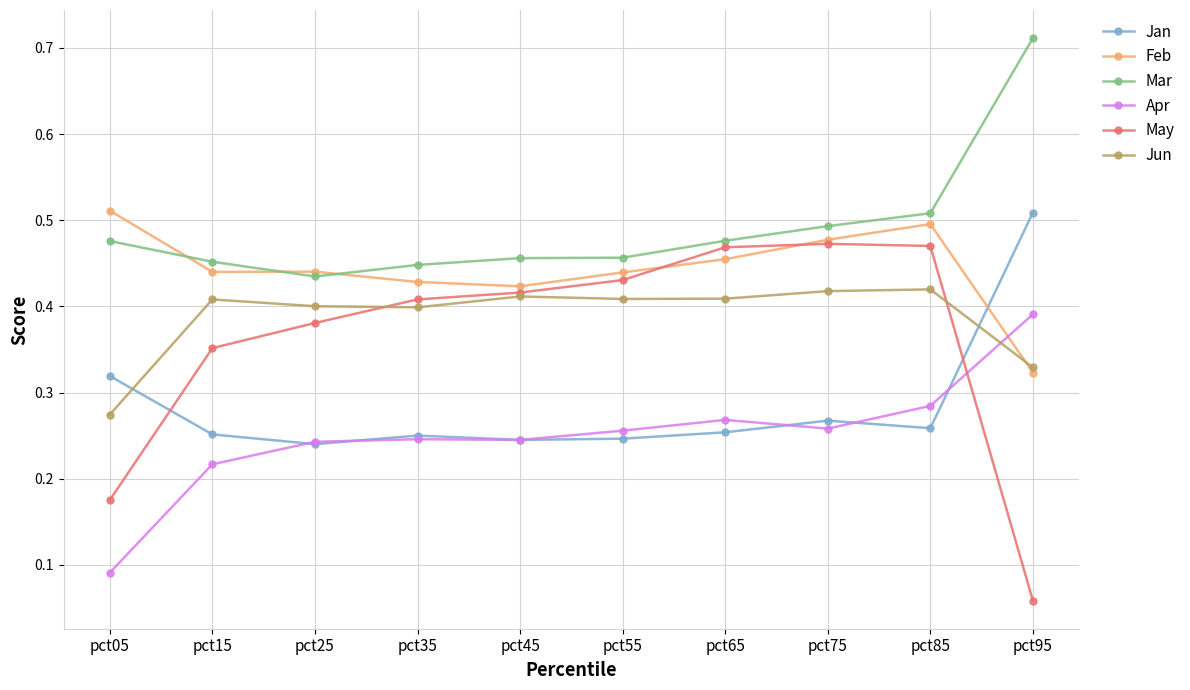

How many lines are shown in the chart?

6